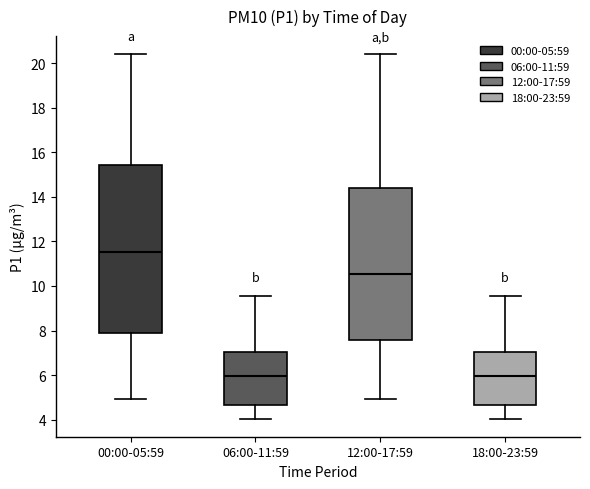

Which box is the tallest, from its lower edge to its upper edge?

00:00-05:59